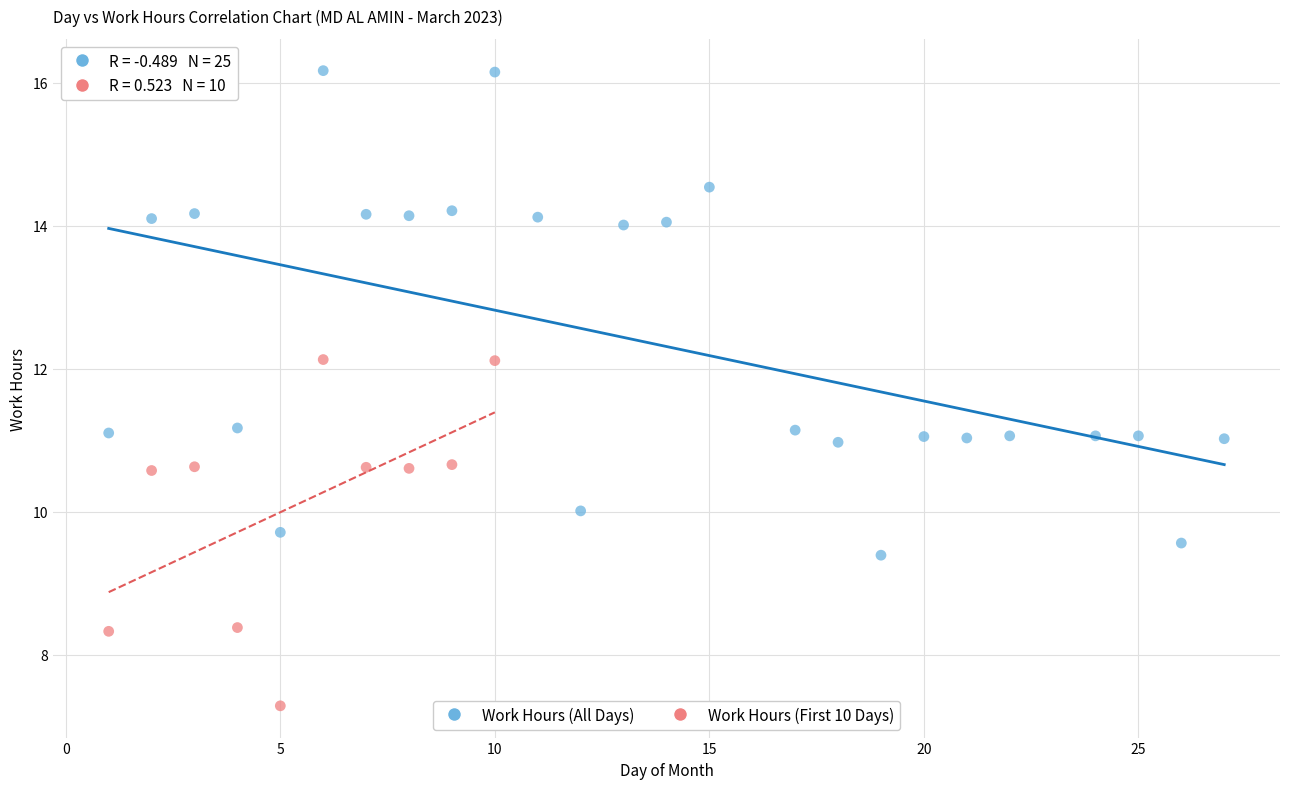

Which series contains the lowest Y value?

Work Hours (First 10 Days)